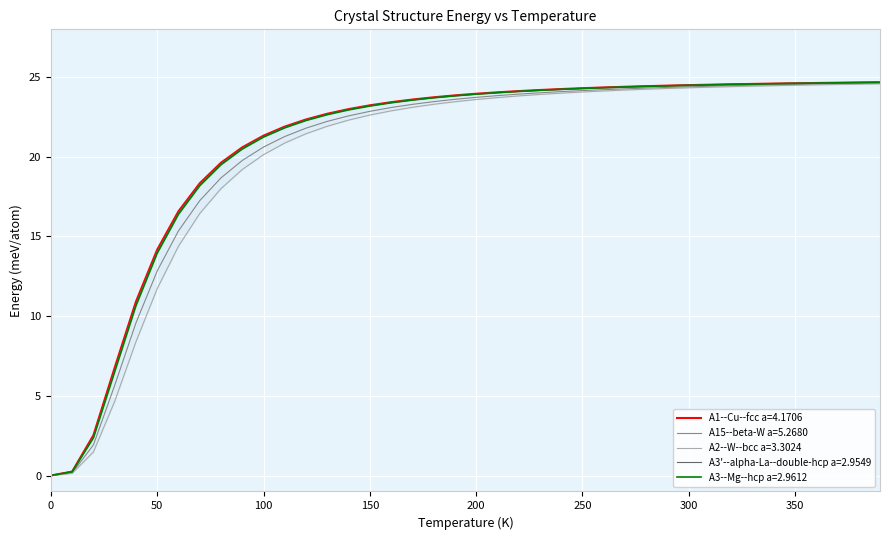

True or false: A1--Cu--fcc a=4.1706 and A15--beta-W a=5.2680 intersect in this chart.

False